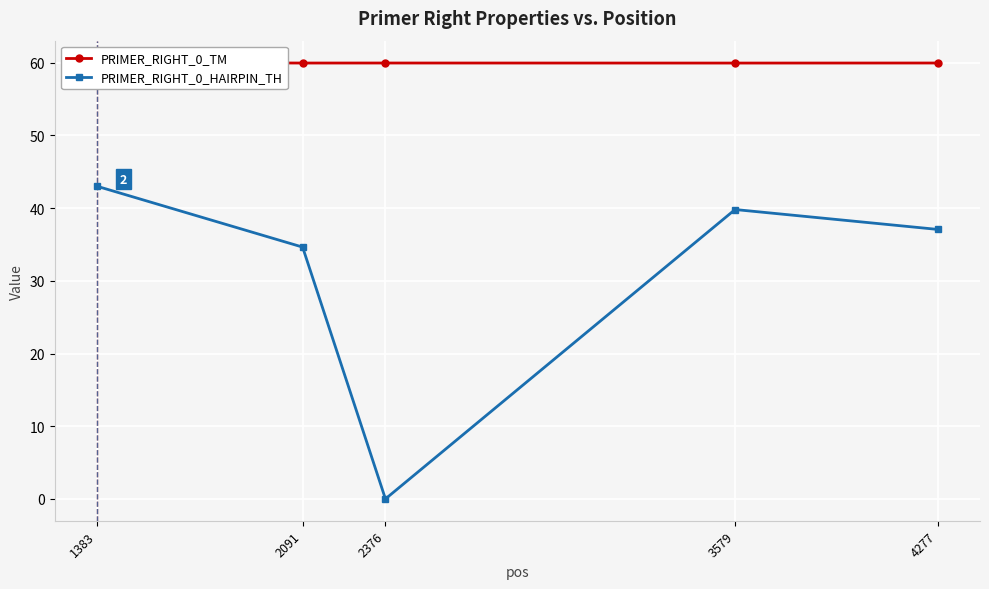

Rank the categories by PRIMER_RIGHT_0_TM value from highest to lowest.

1383, 4277, 2376, 2091, 3579